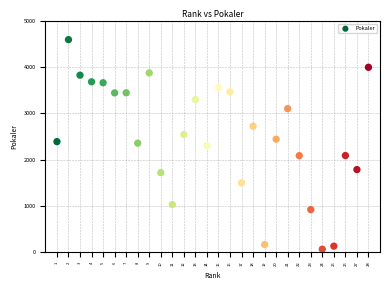

What is the range of Y values (max minus min)?

4540